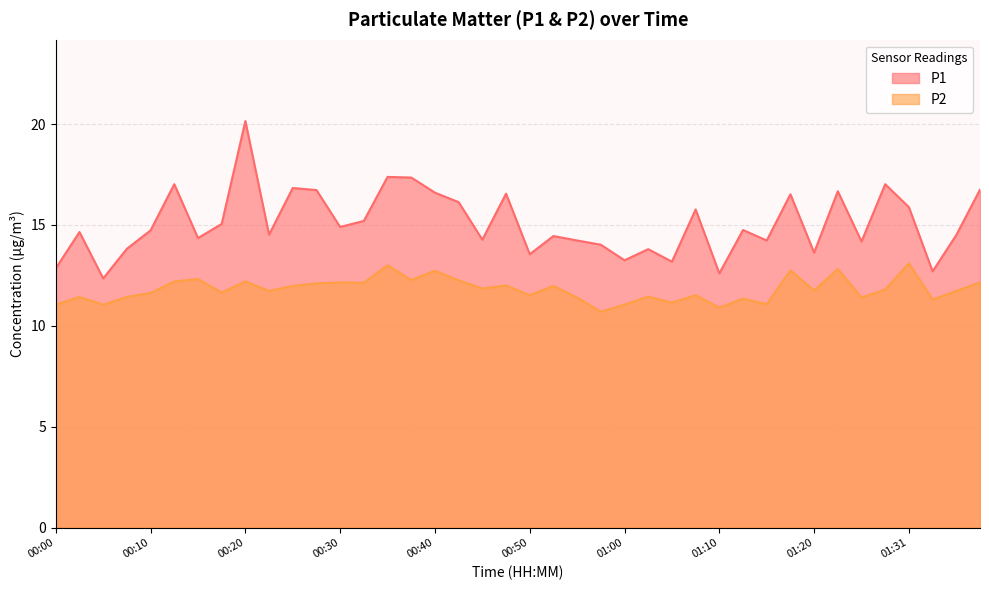

What is the sum of all P1 values?

603.1